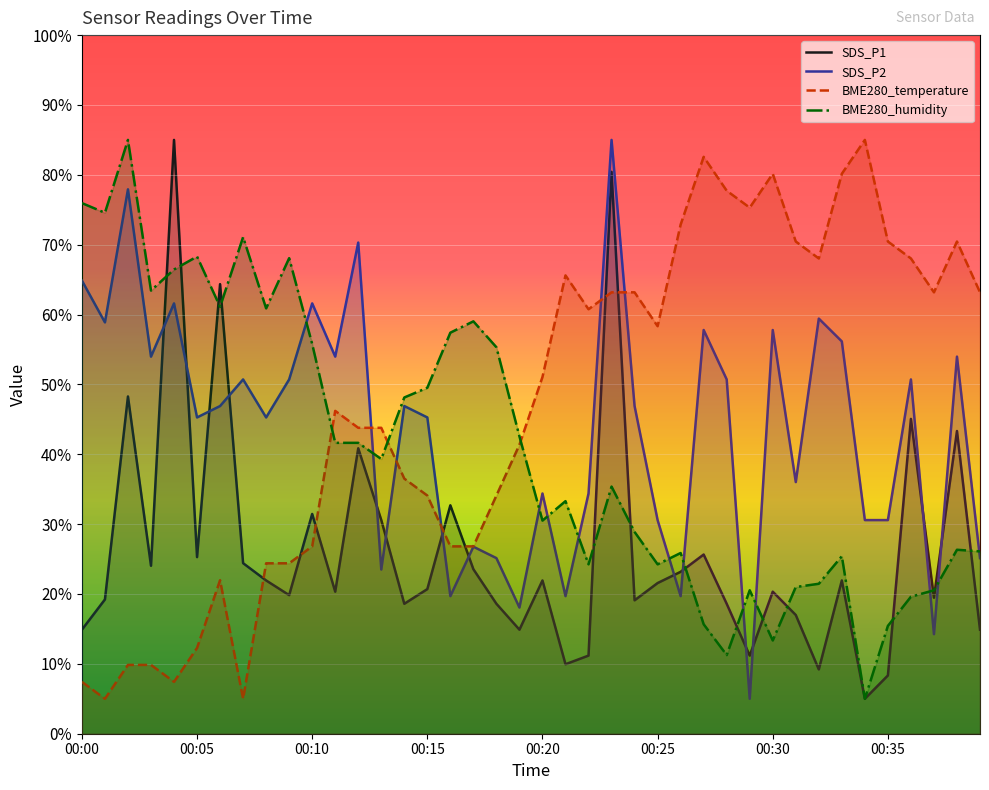

What are all the series names shown in the legend?

SDS_P1, SDS_P2, BME280_temperature, BME280_humidity